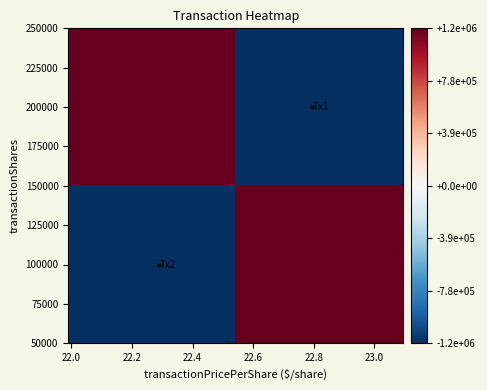

At how many categories does at least one series exceed 1013083?

2